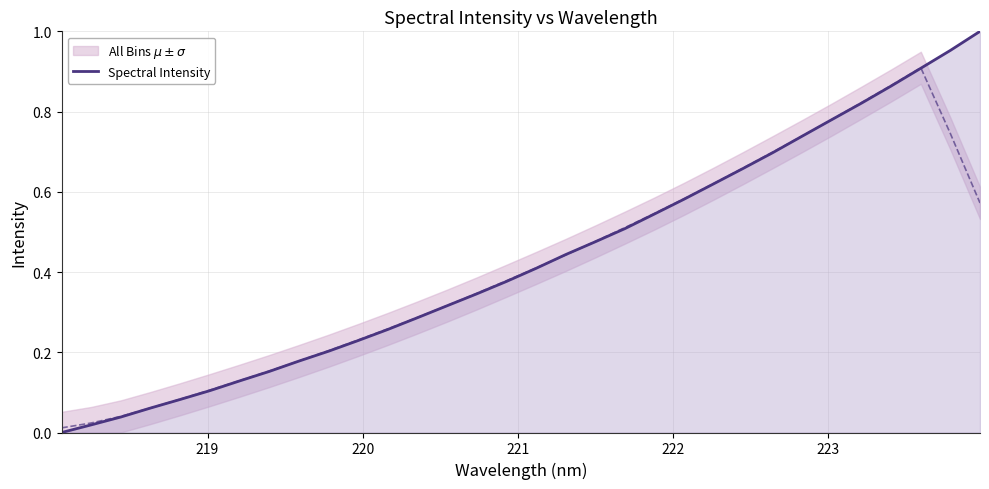

What is the value of the 28th point from the left?

0.8